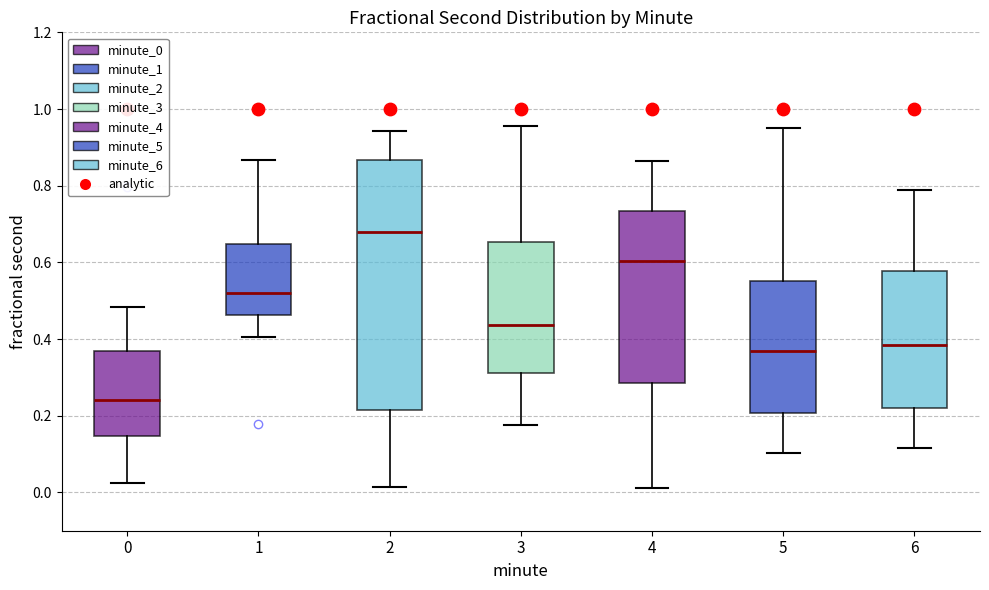

Comparing the boxes themselves (not the whiskers), which one is the tallest?

2